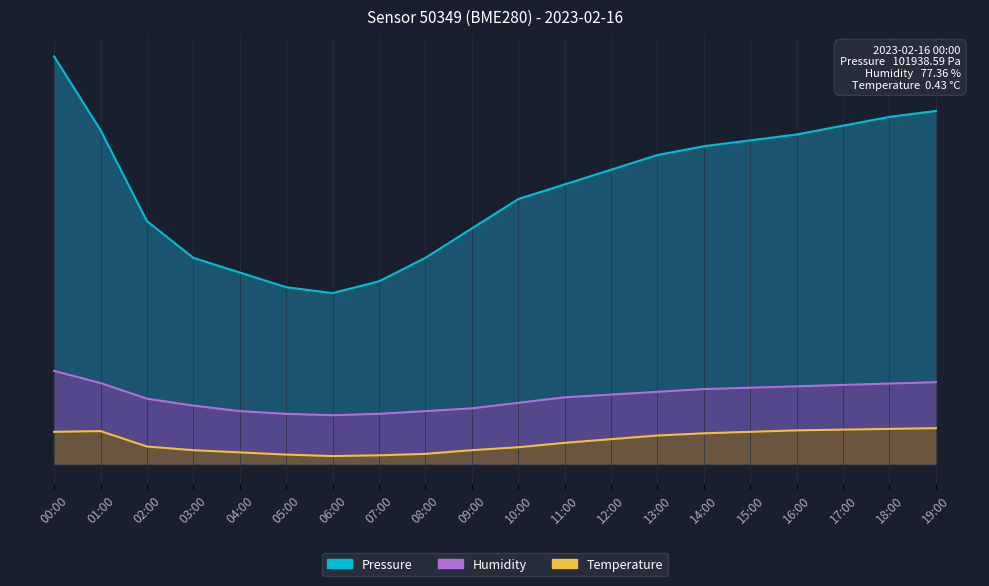

What position from the right is 16:00?

4